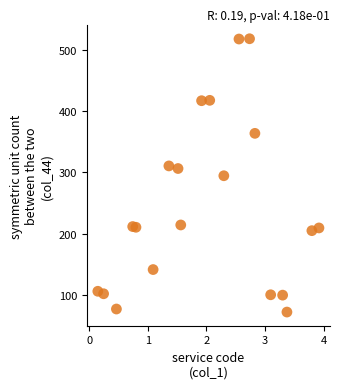

What is the range of Y values (max minus min)?

444.9